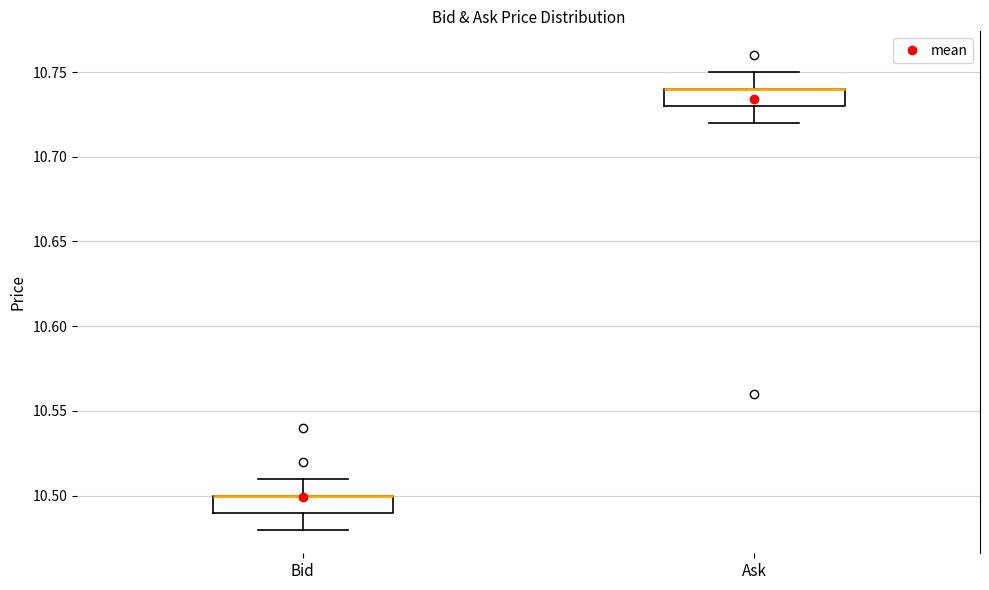

Reading left to right, transcribe this box plot: for each box, give where its median line is, the range the box spans, and where its two whiskers end, as read against the y-axis. The values are not printed on the chart, so give them approximately, as read against the axis.

Bid: median 10.50 (drawn on the box's upper edge), box 10.49 to 10.50, whiskers 10.48 to 10.51
Ask: median 10.74 (drawn on the box's upper edge), box 10.73 to 10.74, whiskers 10.72 to 10.75